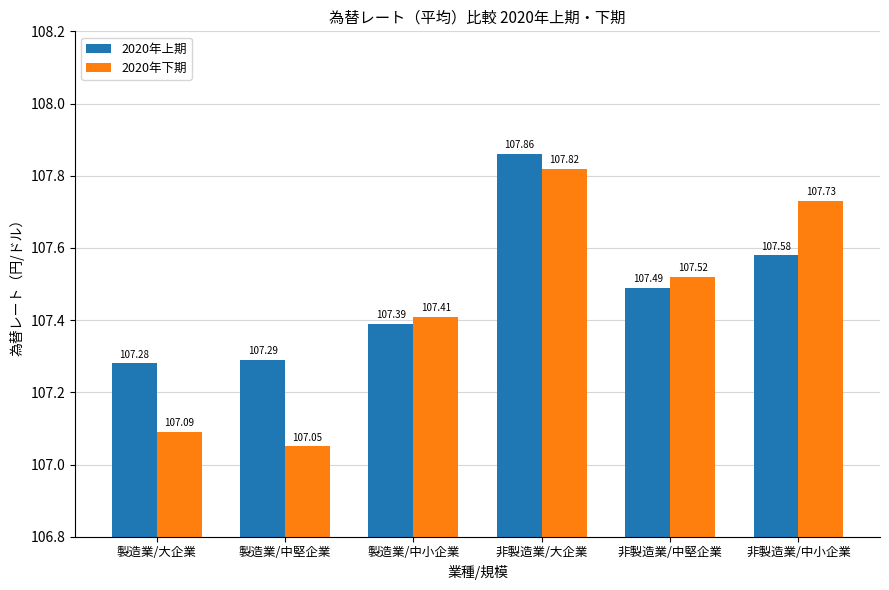

How many bars are there in total?

12